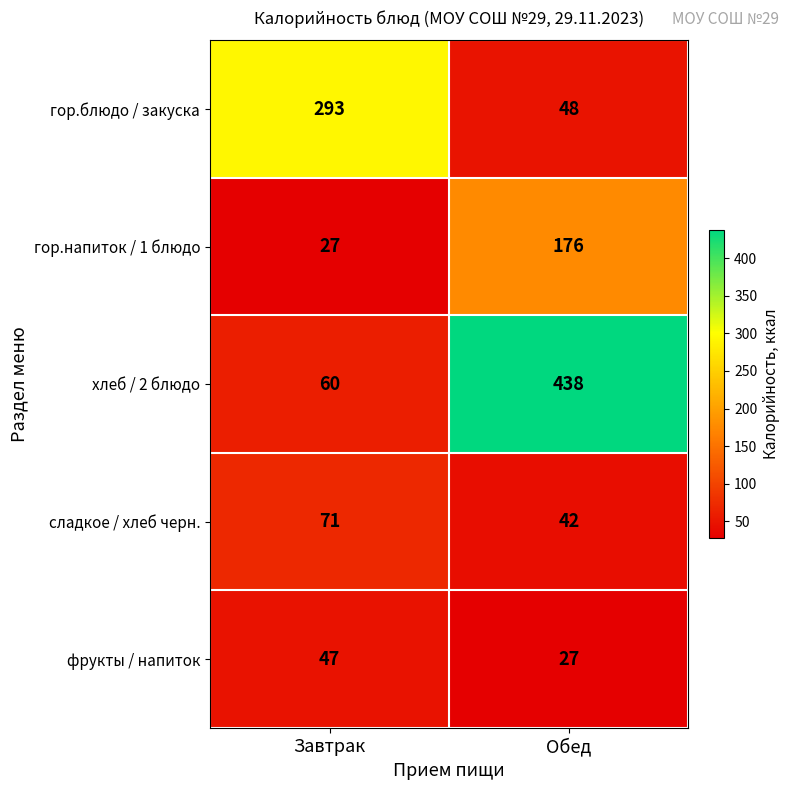

Reading left to right, list all the values displayed in this chart.

гор.блюдо / закуска: 293	48
гор.напиток / 1 блюдо: 27	176
хлеб / 2 блюдо: 60	438
сладкое / хлеб черн.: 71	42
фрукты / напиток: 47	27